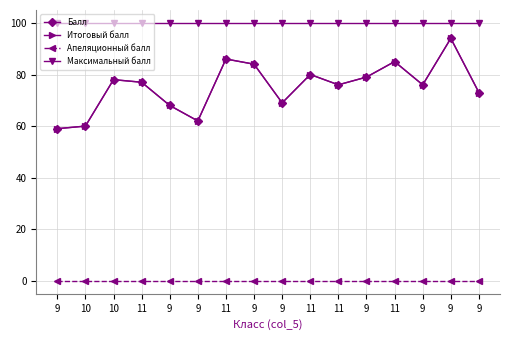

What is the spread (max minus min) of values at 11?

100